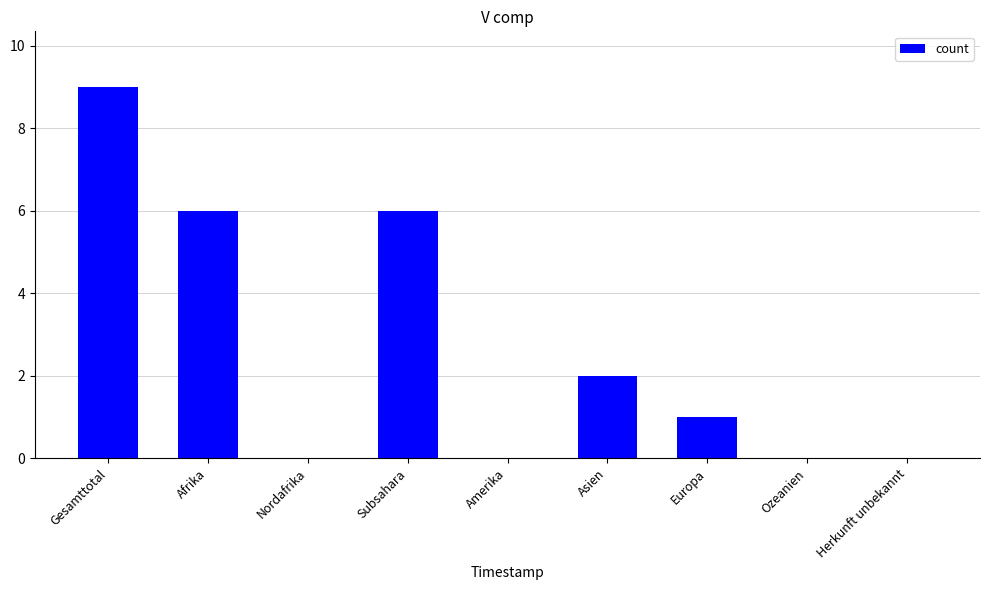

The chart shows a value of 6 at Subsahara. True or false?

True